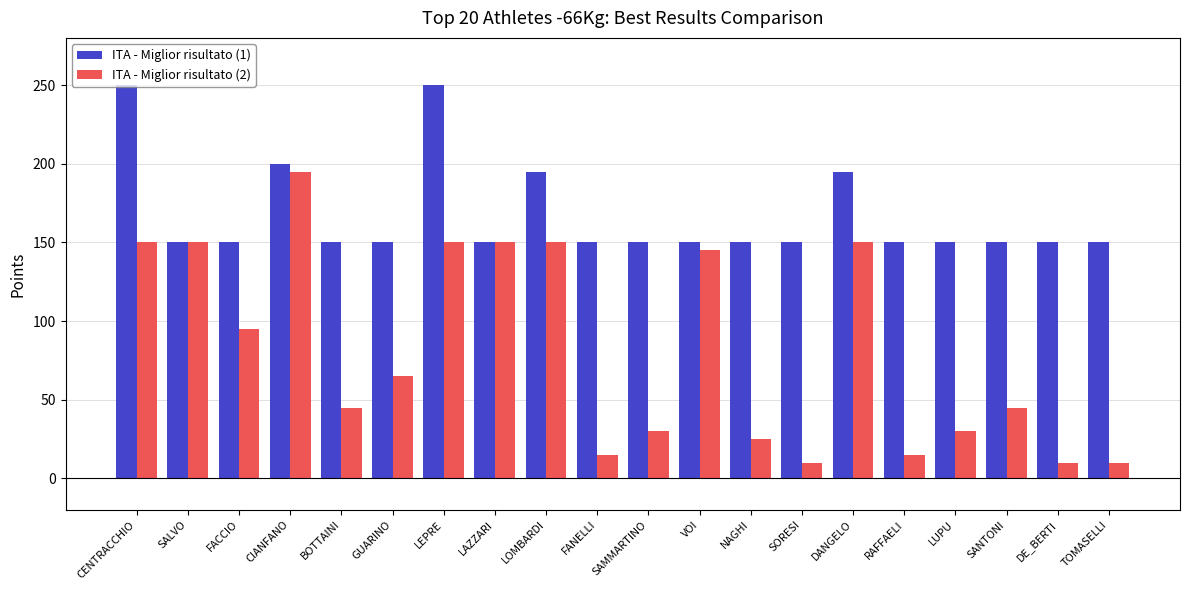

Which series has the widest spread of values?

ITA - Miglior risultato (2)